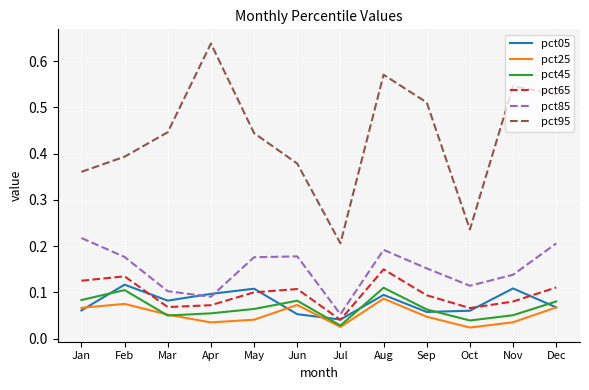

Where do pct05 and pct25 first cross each other?

Jan and Feb